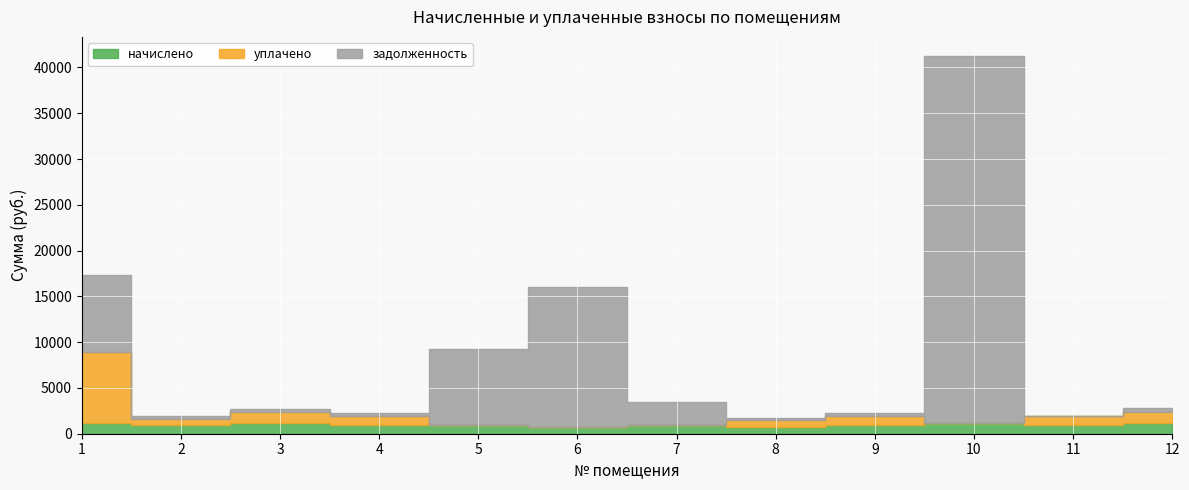

How many positive values does the уплачено series have?

8